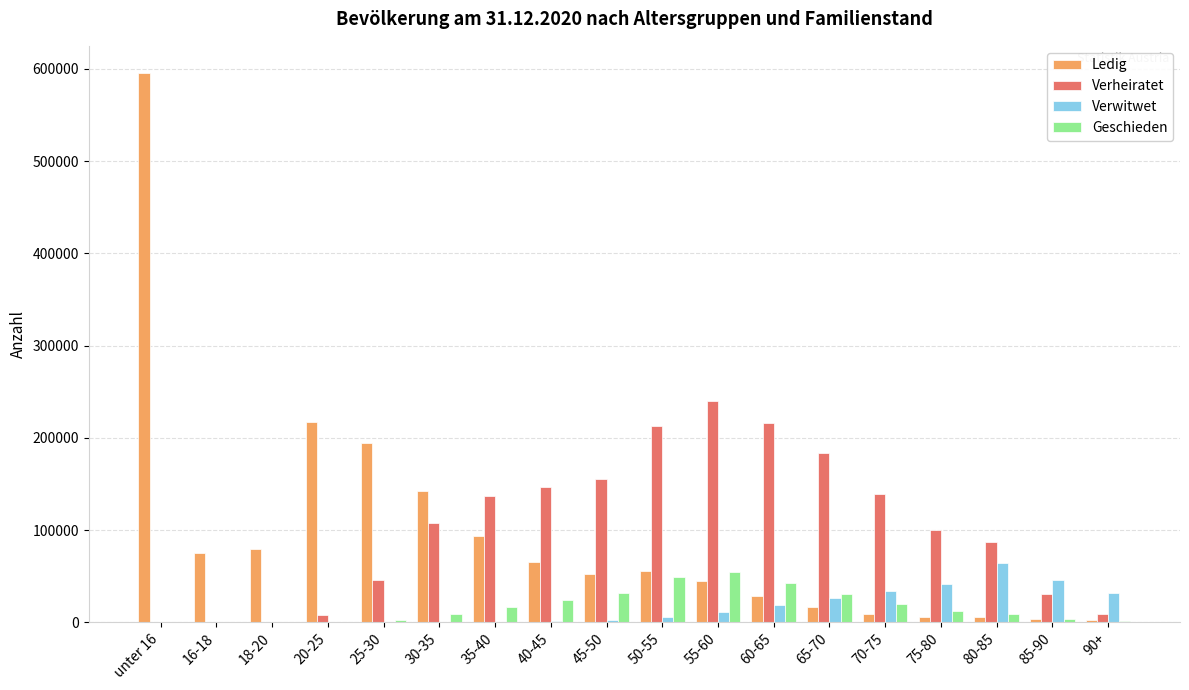

What is the sum of all Geschieden values?

307884